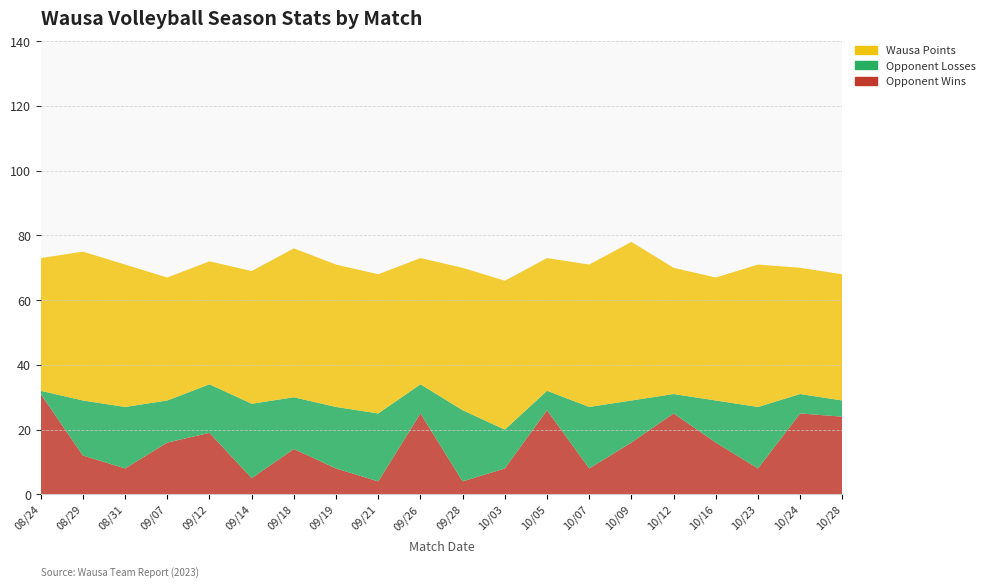

Reading left to right, extract all data points from this chart.

Opponent Wins: 31	12	8	16	19	5	14	8	4	25	4	8	26	8	16	25	16	8	25	24
Opponent Losses: 1	17	19	13	15	23	16	19	21	9	22	12	6	19	13	6	13	19	6	5
Wausa Points: 41	46	44	38	38	41	46	44	43	39	44	46	41	44	49	39	38	44	39	39